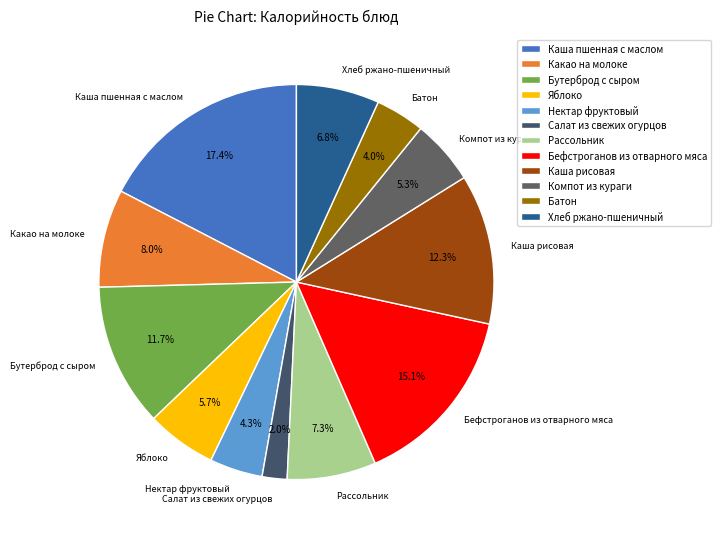

How many slices are in this pie chart?

12